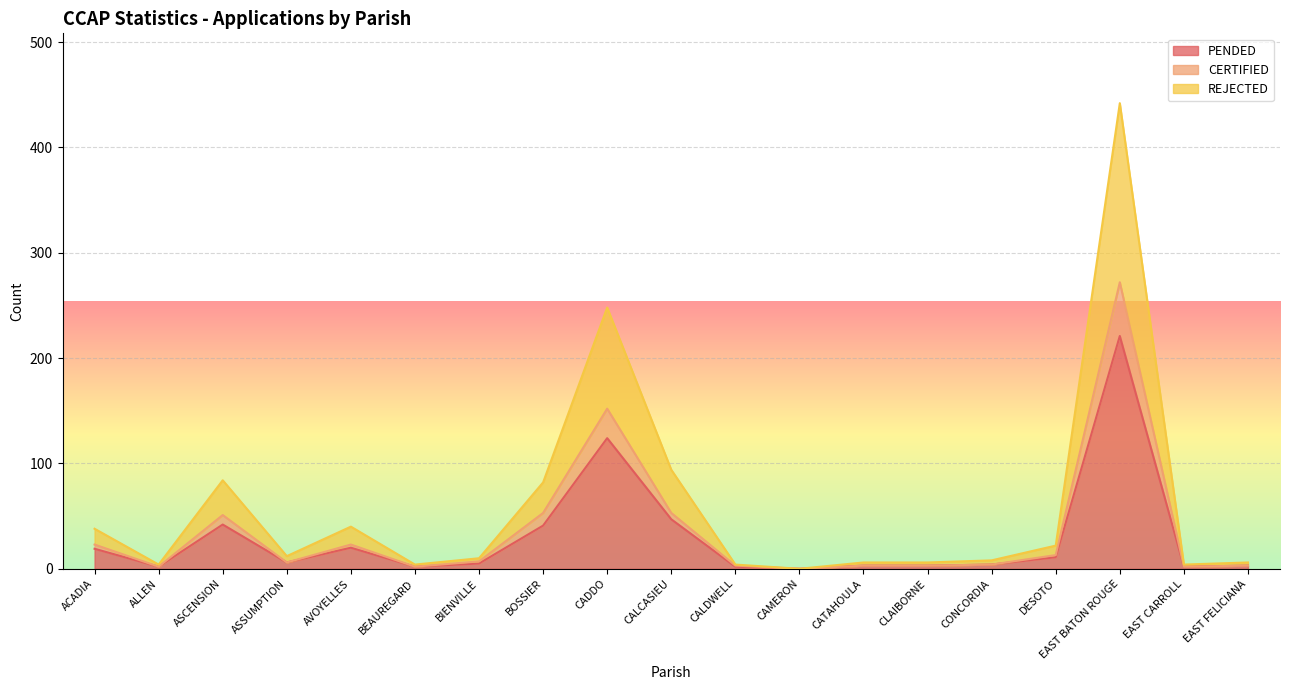

True or false: CERTIFIED and PENDED cross at least once.

False